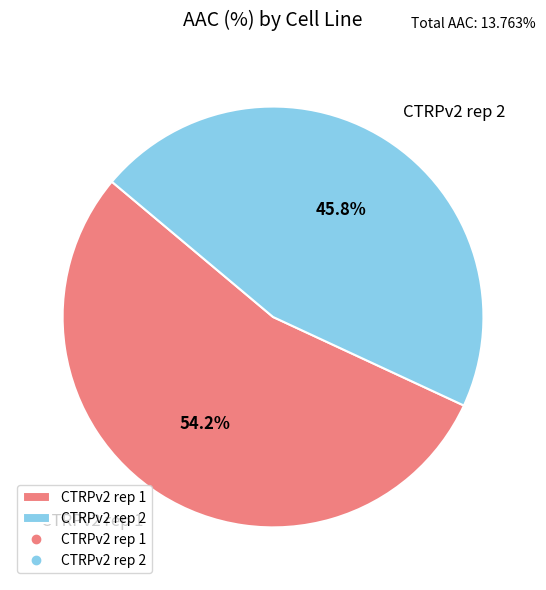

True or false: CTRPv2 rep 2 accounts for 39% of the total.

False